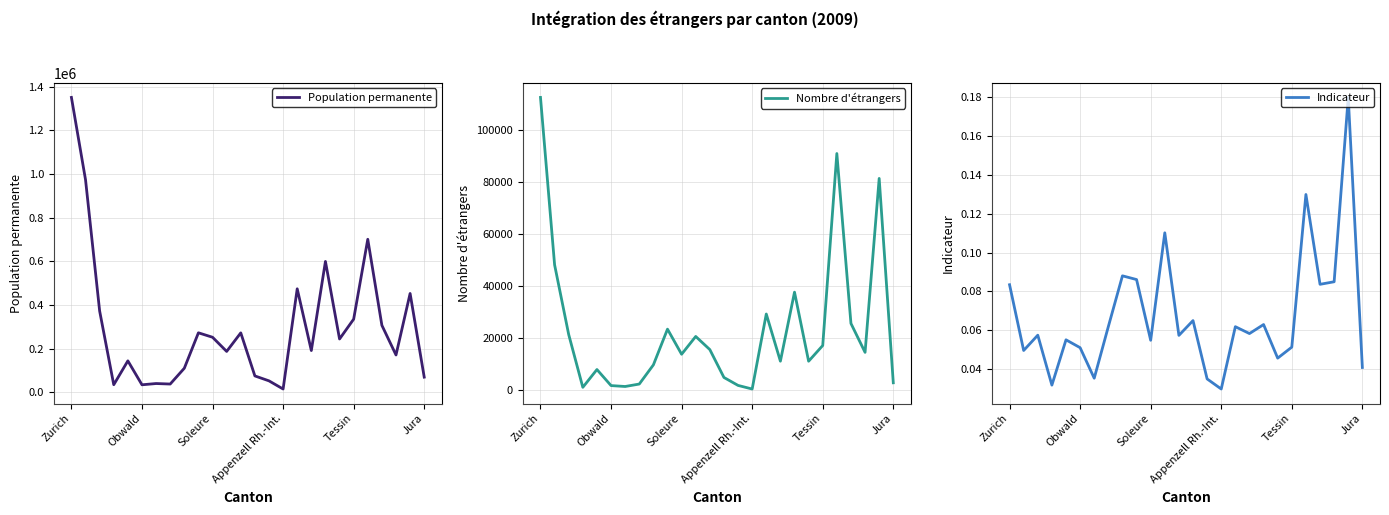

What is the value of the Population permanente point at the 26th from the left?

70134.0